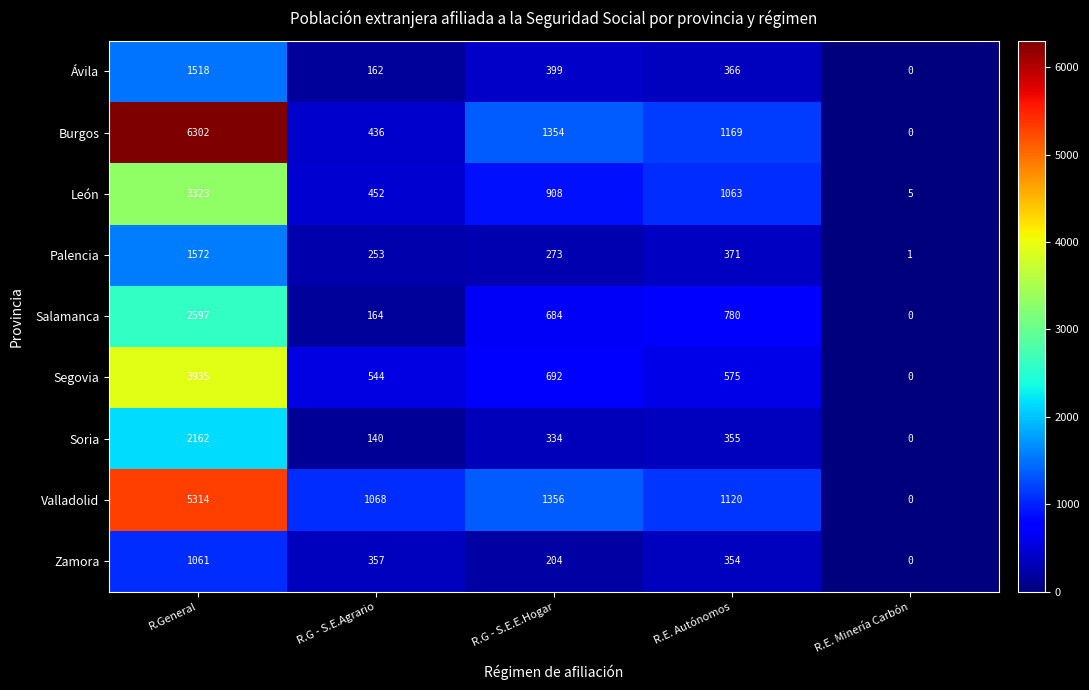

Which category has the lowest value in the Segovia series?

R.E. Minería Carbón